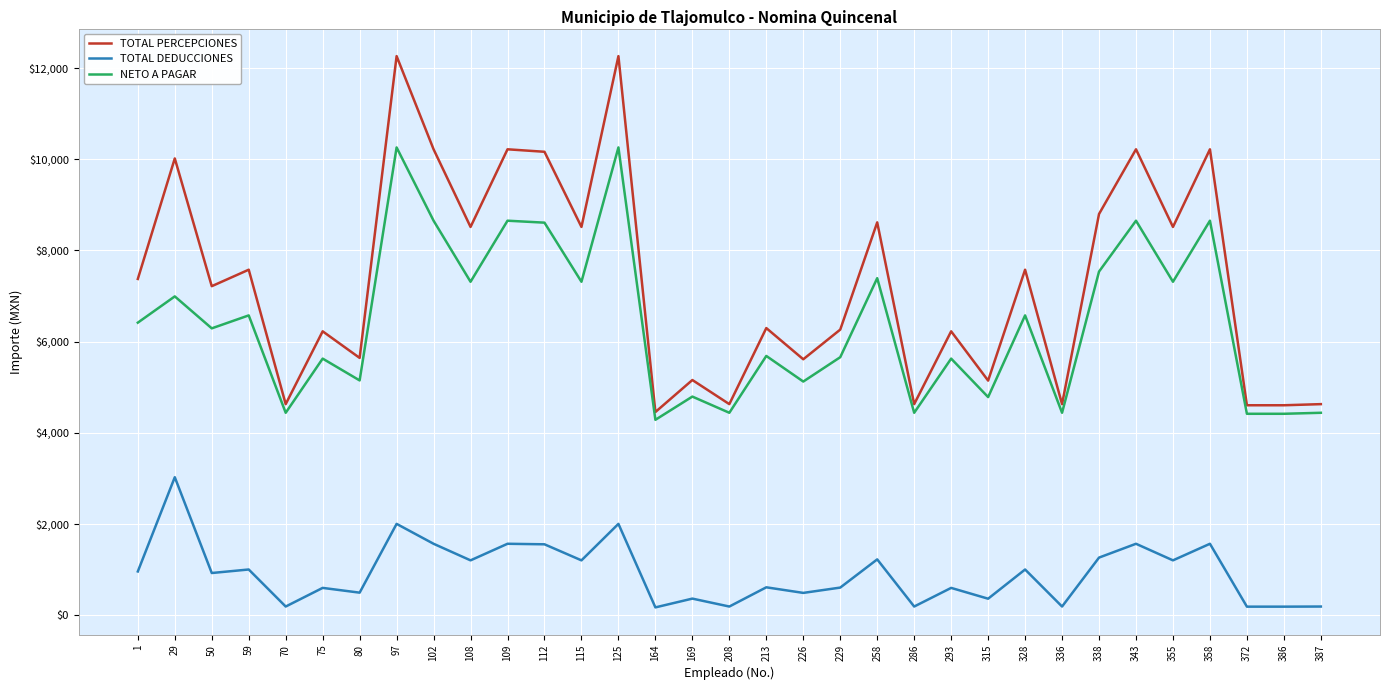

How many lines are shown in the chart?

3